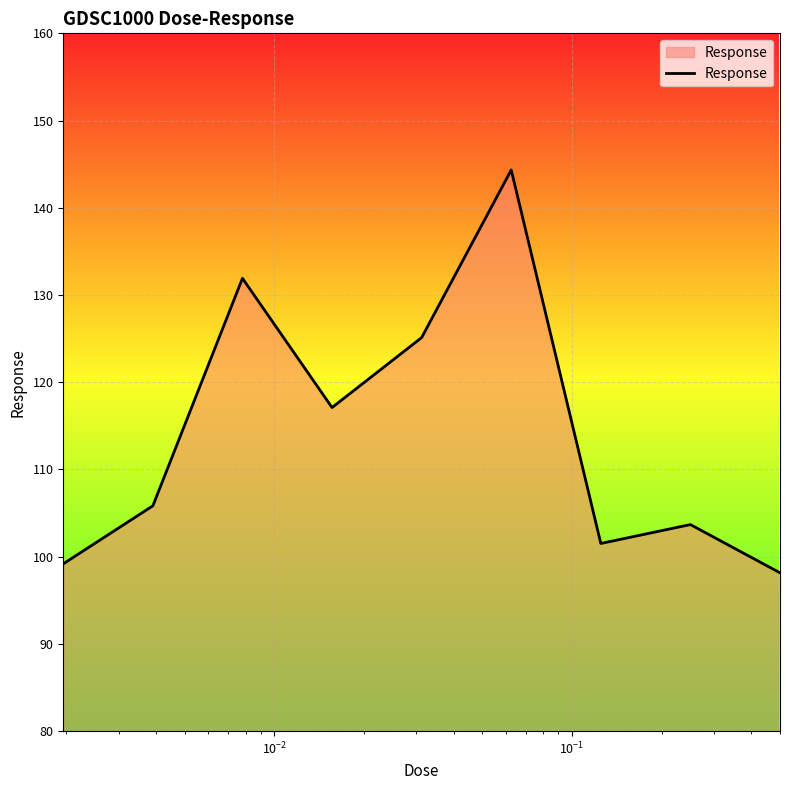

What is the difference between the maximum and minimum values?

46.2